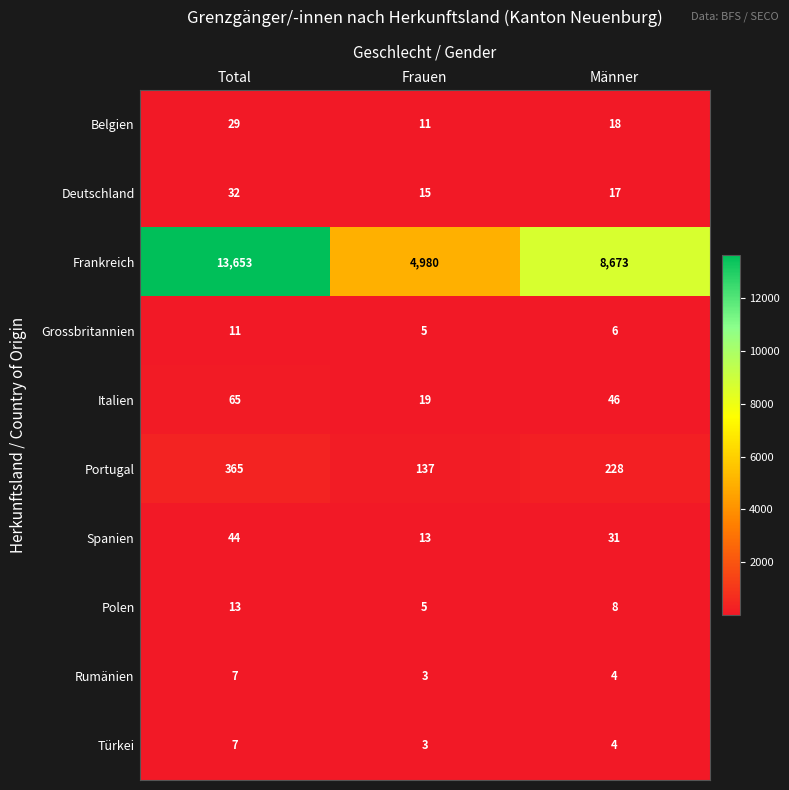

Reading left to right, extract all data points from this chart.

Belgien: 29	11	18
Deutschland: 32	15	17
Frankreich: 13653	4980	8673
Grossbritannien: 11	5	6
Italien: 65	19	46
Portugal: 365	137	228
Spanien: 44	13	31
Polen: 13	5	8
Rumänien: 7	3	4
Türkei: 7	3	4